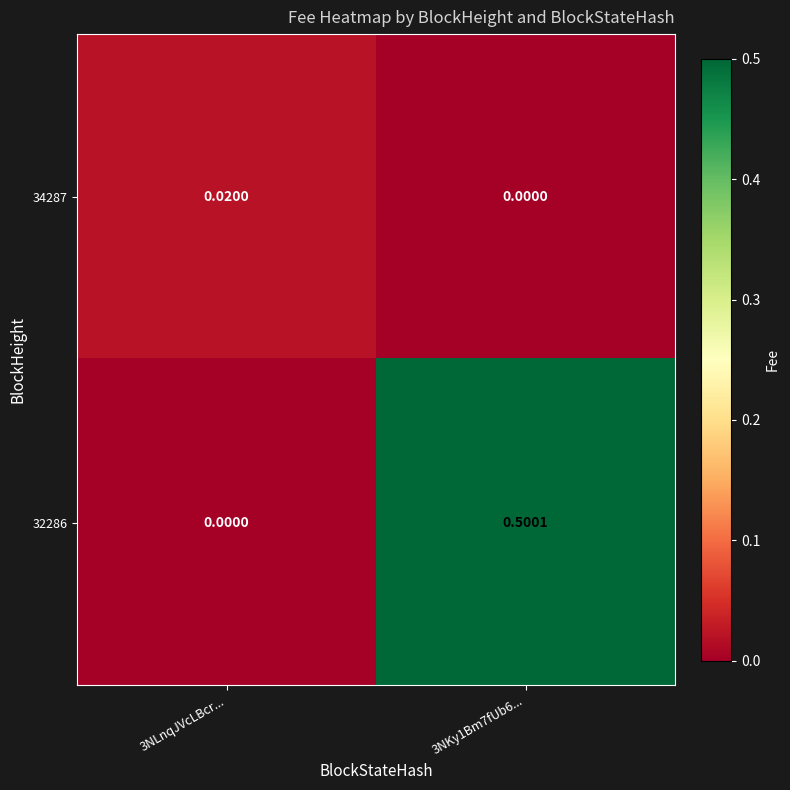

Is the value of 32286 at 3NKy1Bm7fUb6... greater than the value of 34287 at 3NKy1Bm7fUb6...?

Yes